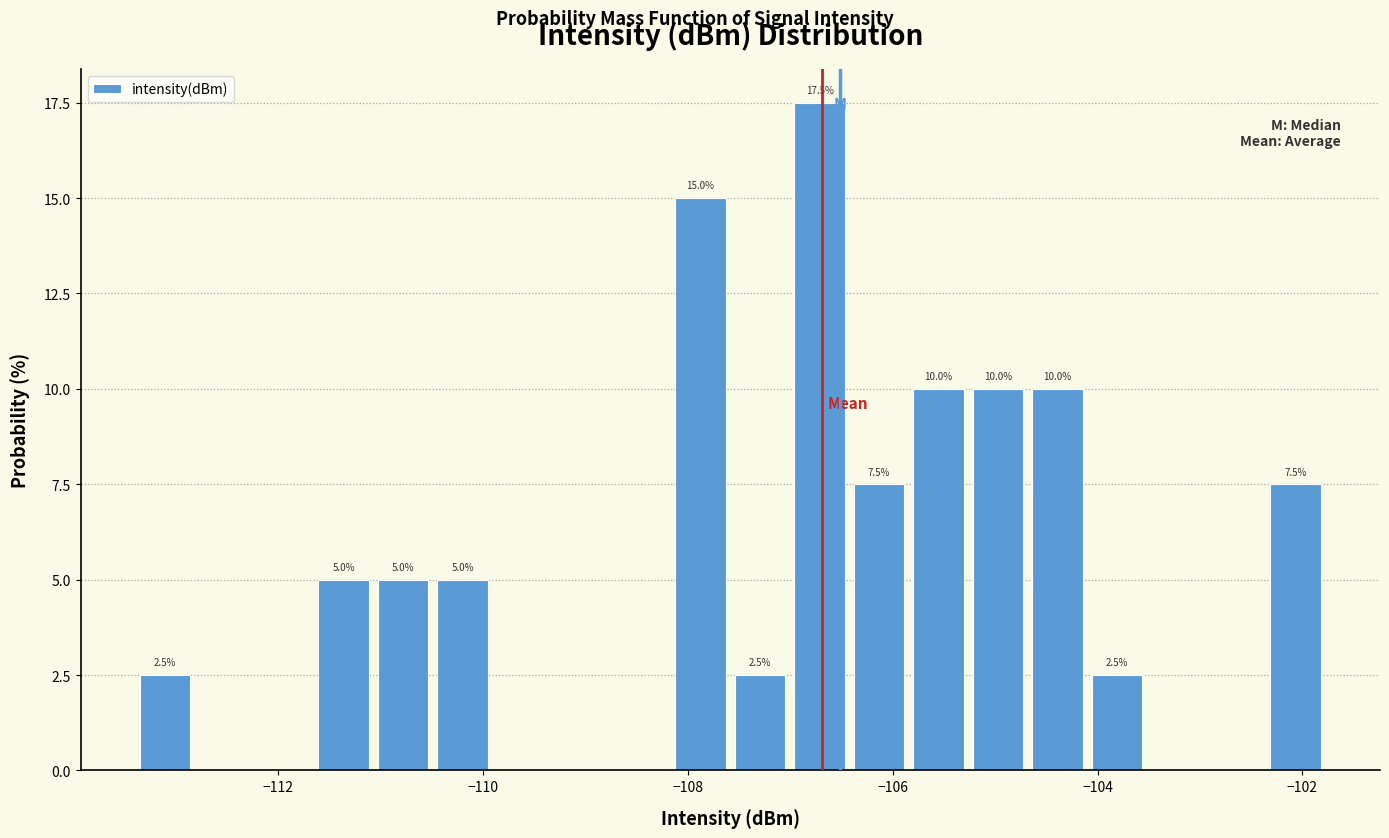

Read against the x-axis, roughly where is the centre of the tallest bar?

-106.8